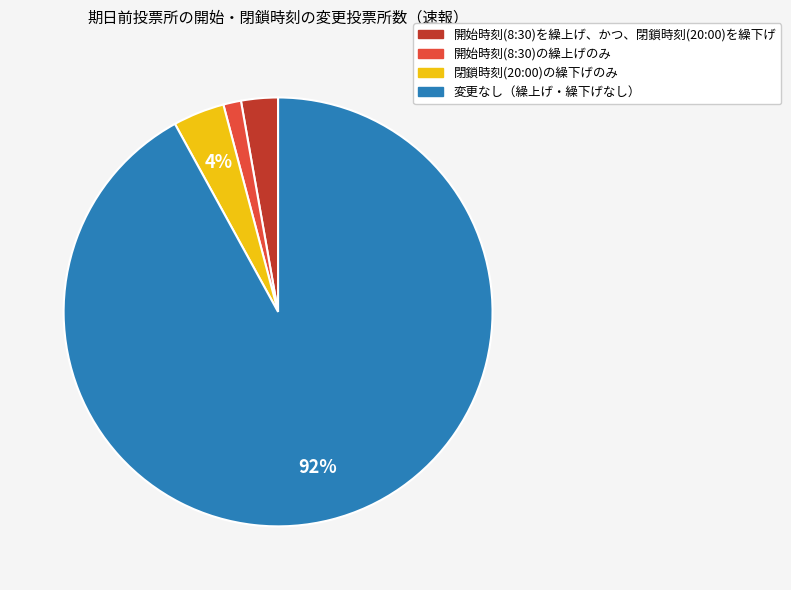

Is there any slice that represents more than half of the pie?

Yes